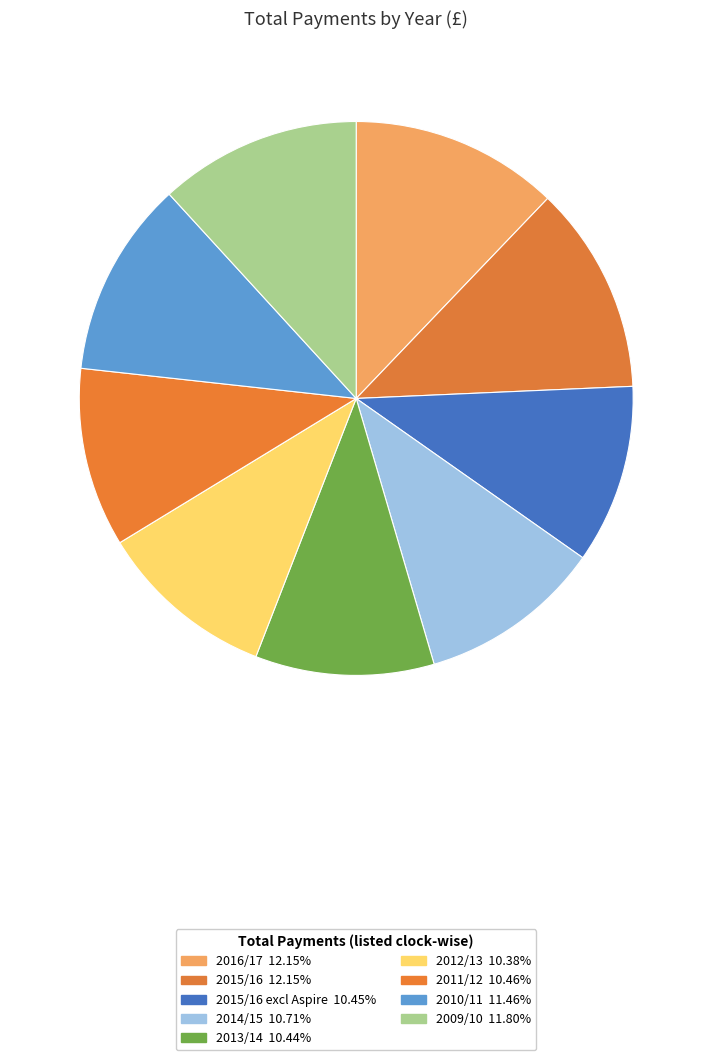

Which slice is the smallest?

2012/13